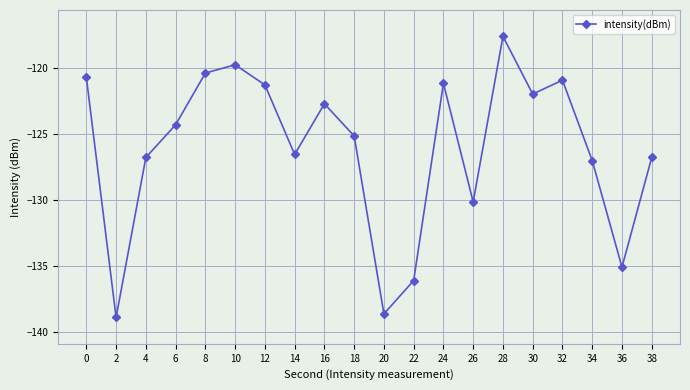

What is the difference between the second highest and minimum values?

19.2